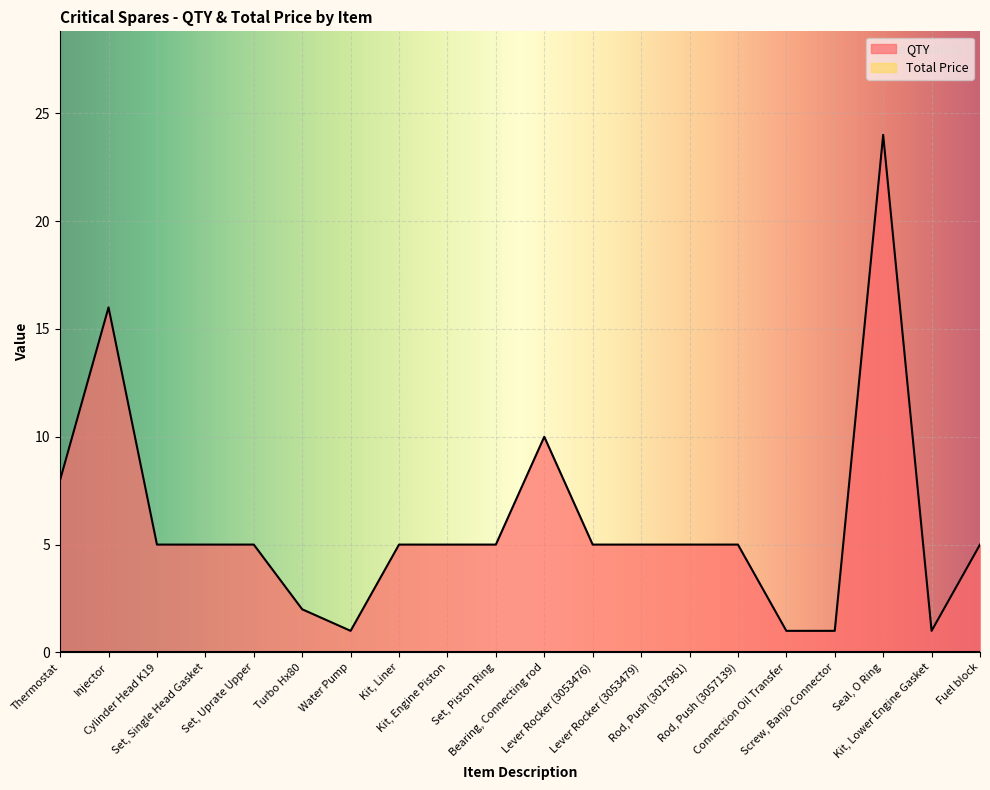

The value at Fuel block is 1. True or false?

False